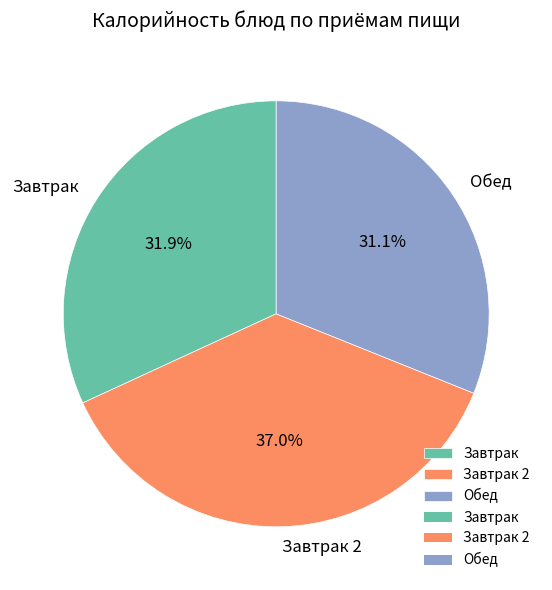

Combined, what portion of the pie is Завтрак and Завтрак 2?

68.9%